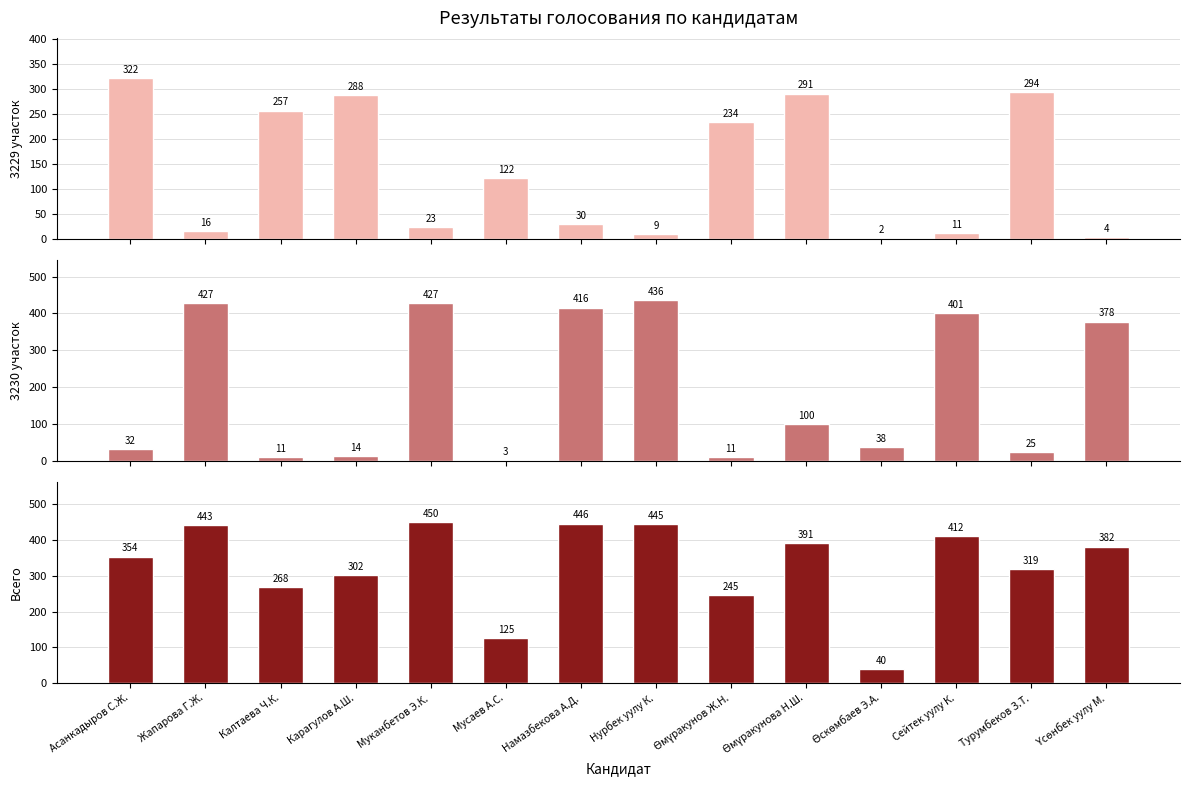

At how many categories does at least one series exceed 10?

14